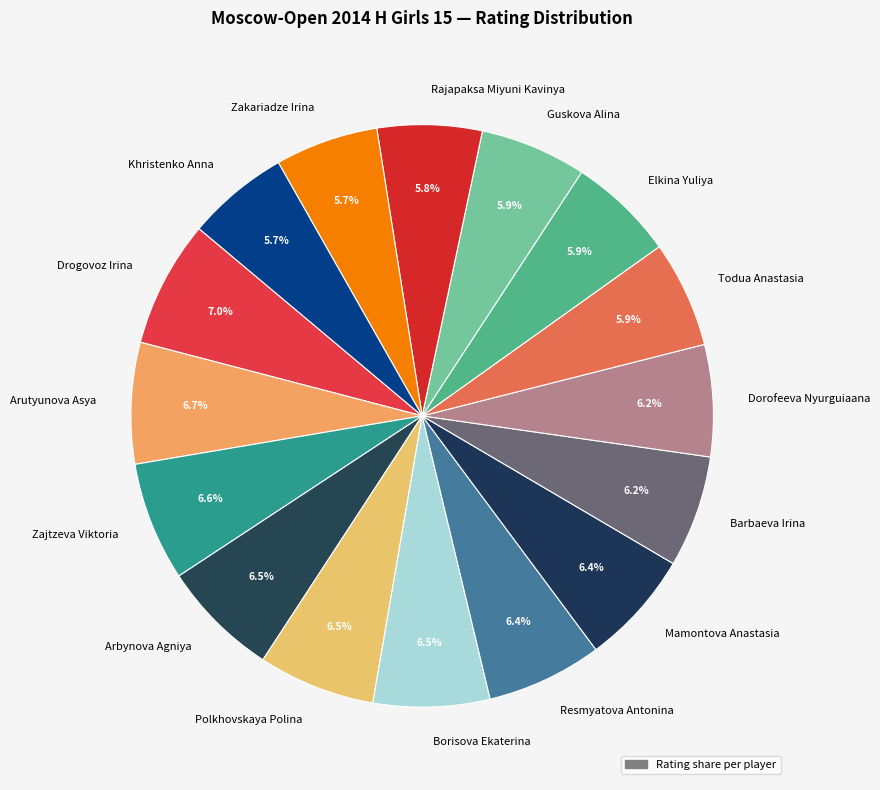

What percentage is NOT represented by Resmyatova Antonina?

93.6%